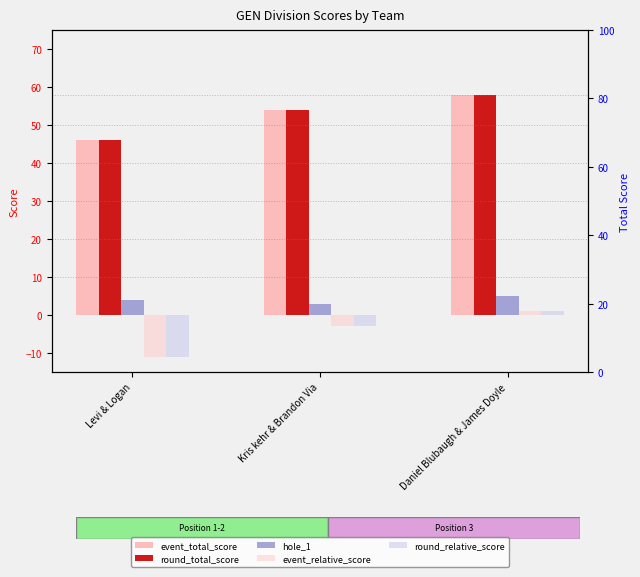

True or false: round_total_score has a value of 54 at Kris kehr & Brandon Via.

True